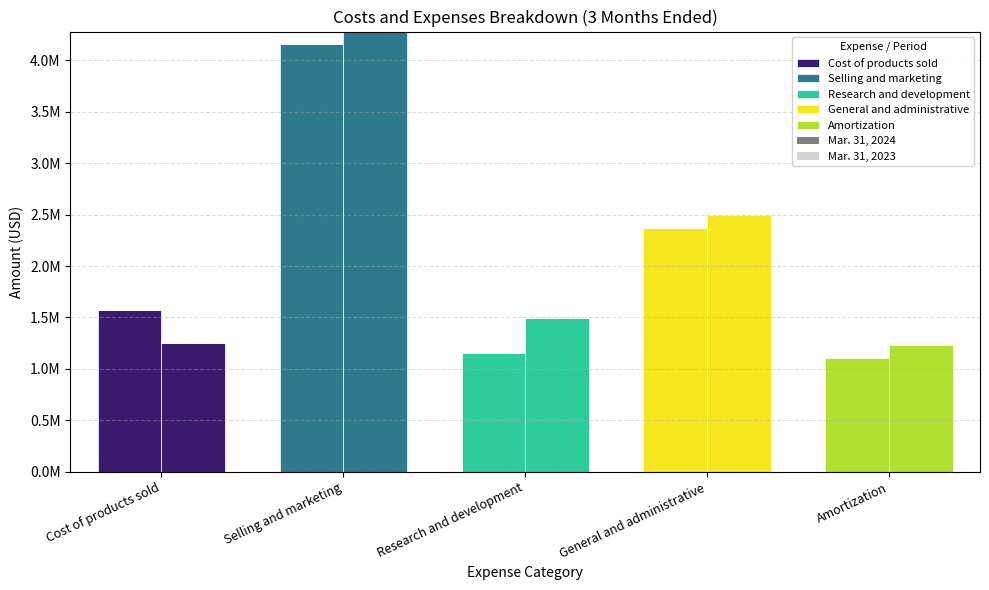

True or false: Research and development has a value of 0 at General and administrative.

True